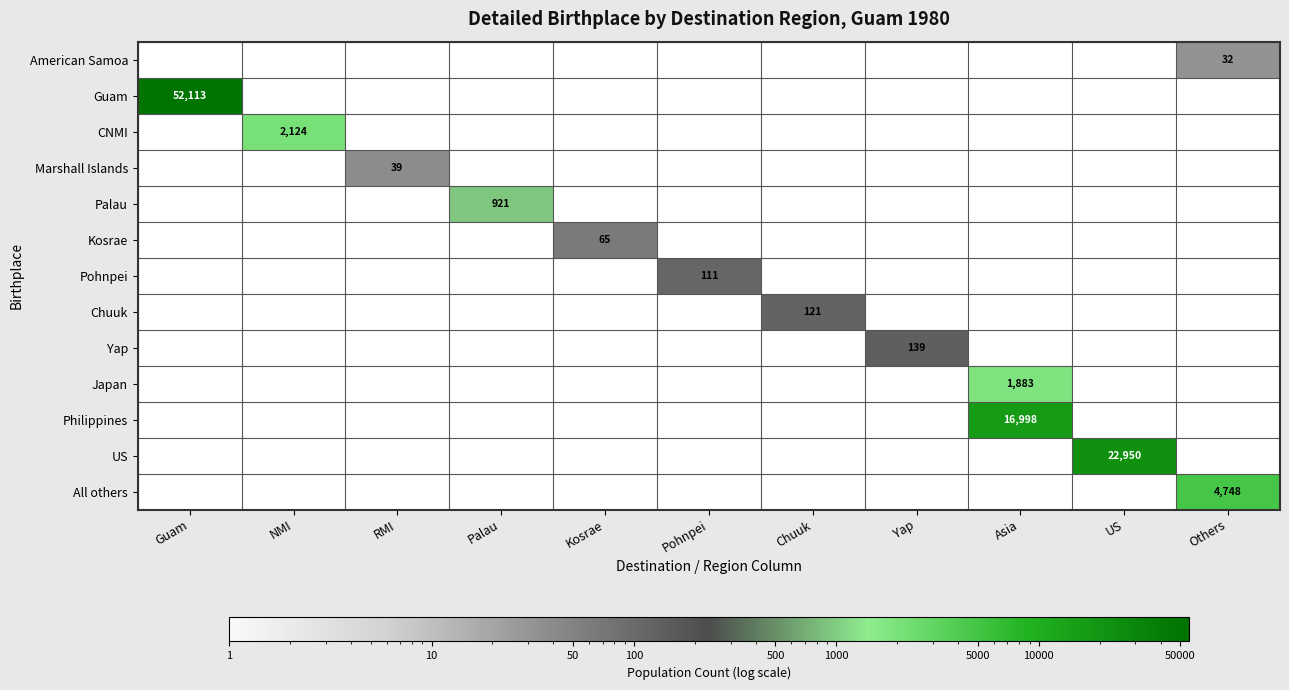

The value of Japan at Asia is 1883. True or false?

True